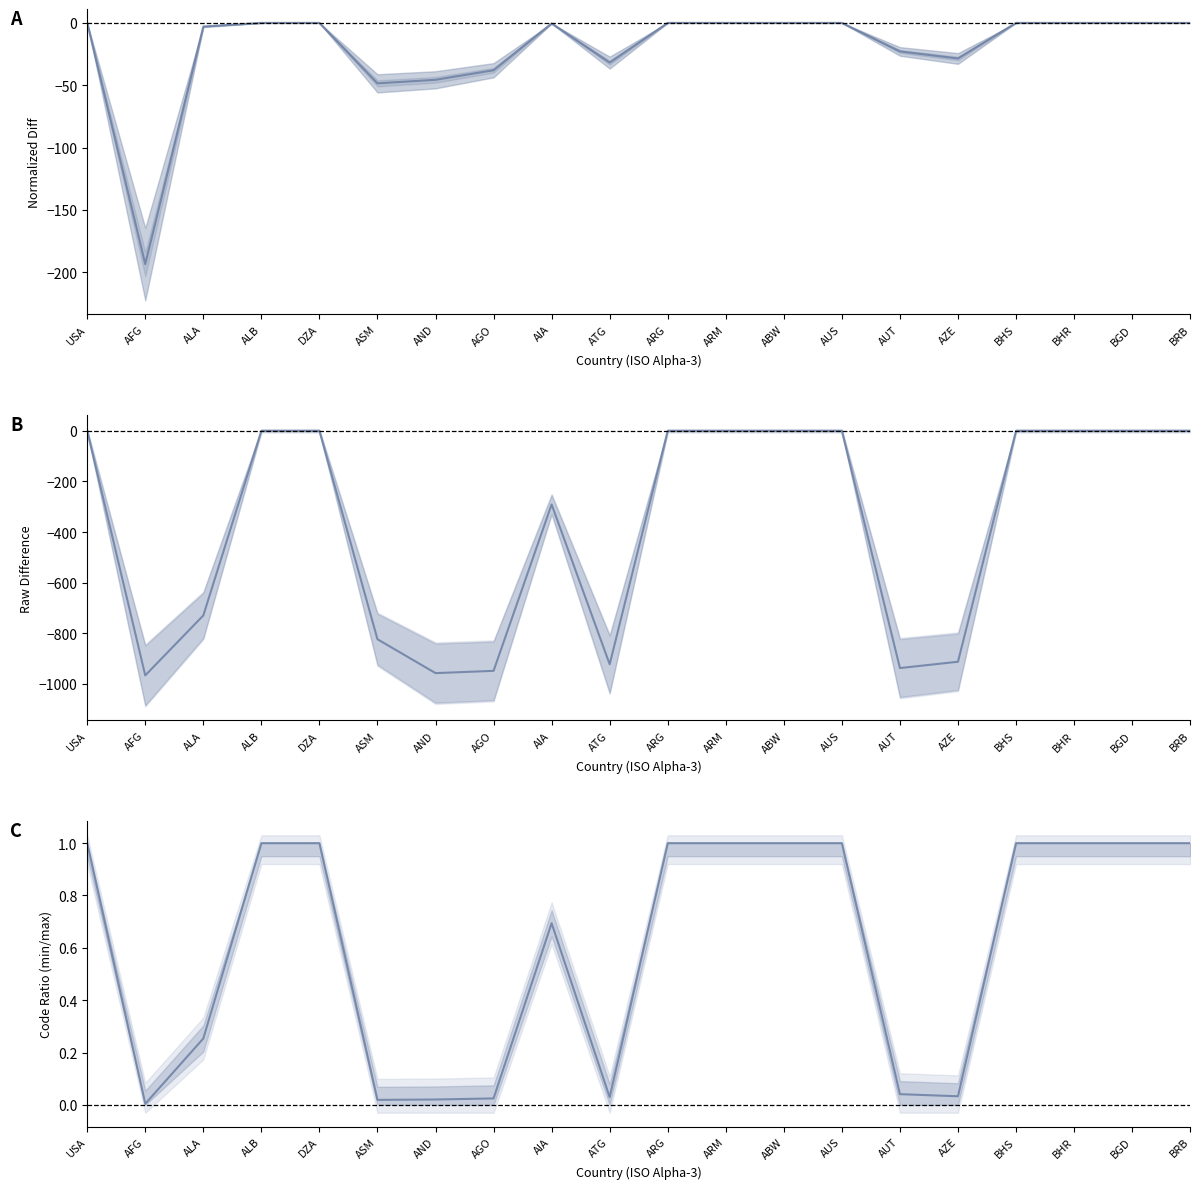

Reading right to left, list all the values displayed in this chart.

ISO Numeric - Currency (normalized): 0.0	0.0	0.0	0.0	-28.5	-22.9	0.0	0.0	0.0	0.0	-31.8	-0.4	-38.0	-45.6	-48.5	0.0	0.0	-2.9	-193.4	0.0
ISO Numeric Code - Currency Code Num: 0.0	0.0	0.0	0.0	-913.0	-938.0	0.0	0.0	0.0	0.0	-923.0	-291.0	-949.0	-958.0	-824.0	0.0	0.0	-730.0	-967.0	0.0
min/max code ratio: 1.0	1.0	1.0	1.0	0.0	0.0	1.0	1.0	1.0	1.0	0.0	0.7	0.0	0.0	0.0	1.0	1.0	0.3	0.0	1.0